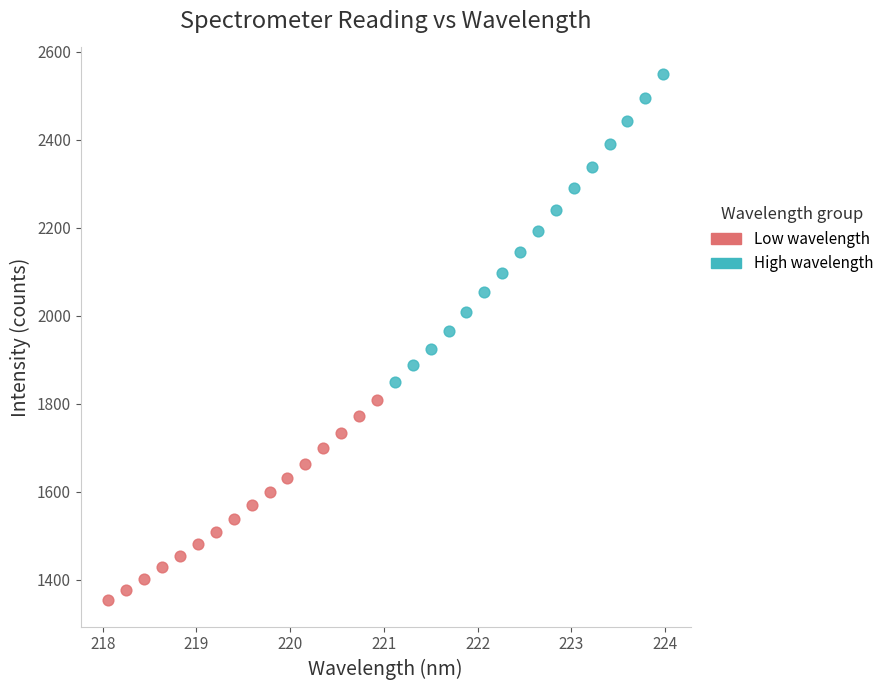

Which series has the largest Y range (max minus min)?

High wavelength